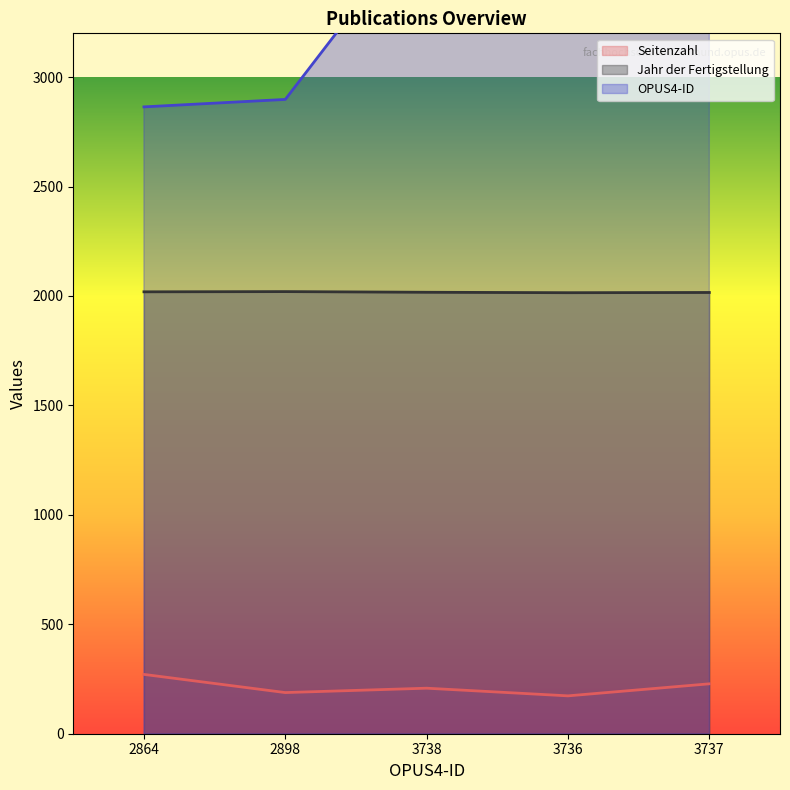

At which category does Seitenzahl reach its first local peak?

3738